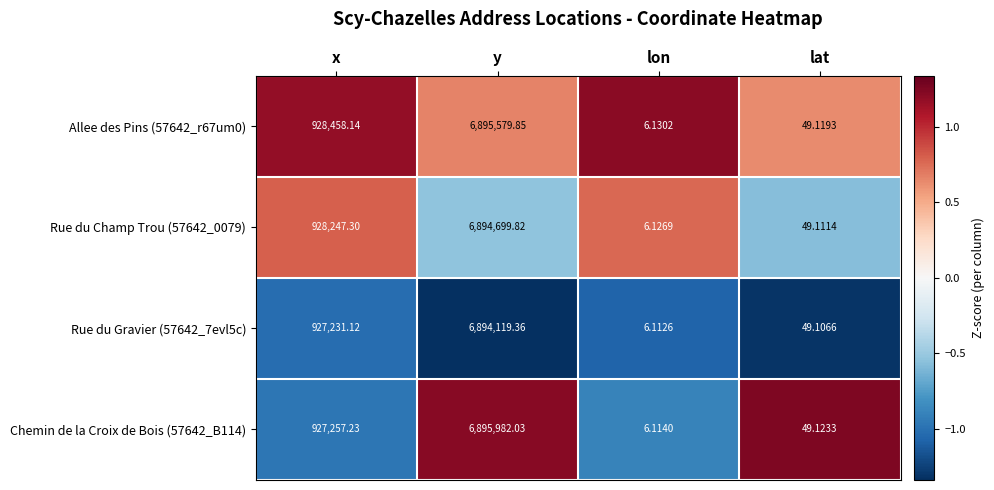

Which category has the highest value in the Rue du Champ Trou (57642_0079) series?

y